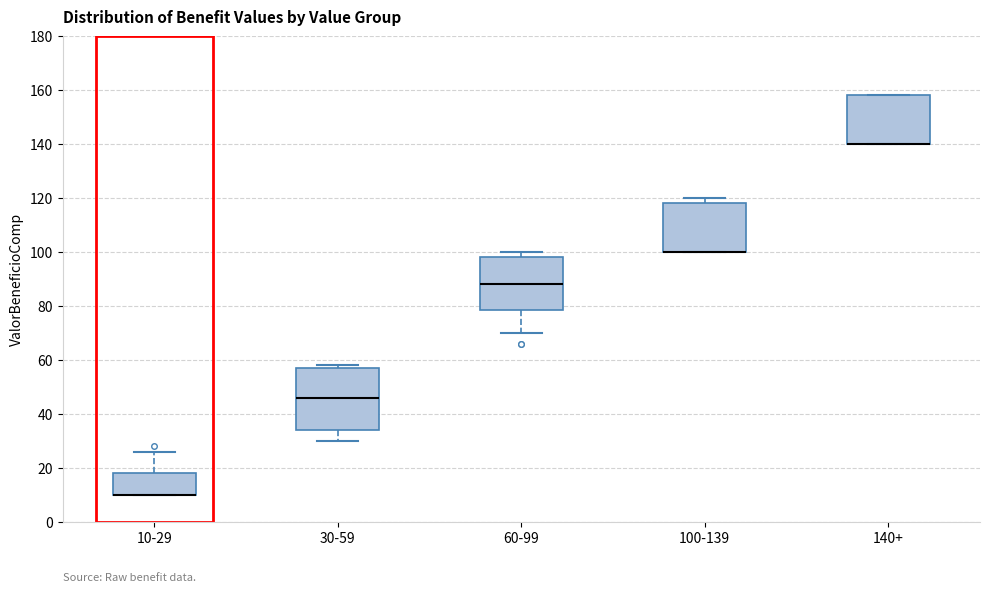

Reading left to right, transcribe this box plot: for each box, give where its median line is, the range the box spans, and where its two whiskers end, as read against the y-axis. The values are not printed on the chart, so give them approximately, as read against the axis.

10-29: median 10 (drawn on the box's lower edge), box 10 to 18, whiskers 10 to 26
30-59: median 46, box 34 to 58, whiskers 30 to 58 (just above the box's upper edge)
60-99: median 88, box 78 to 98, whiskers 70 to 100
100-139: median 100 (drawn on the box's lower edge), box 100 to 118, whiskers 100 to 120
140+: median 140 (drawn on the box's lower edge), box 140 to 158, whiskers 140 to 158